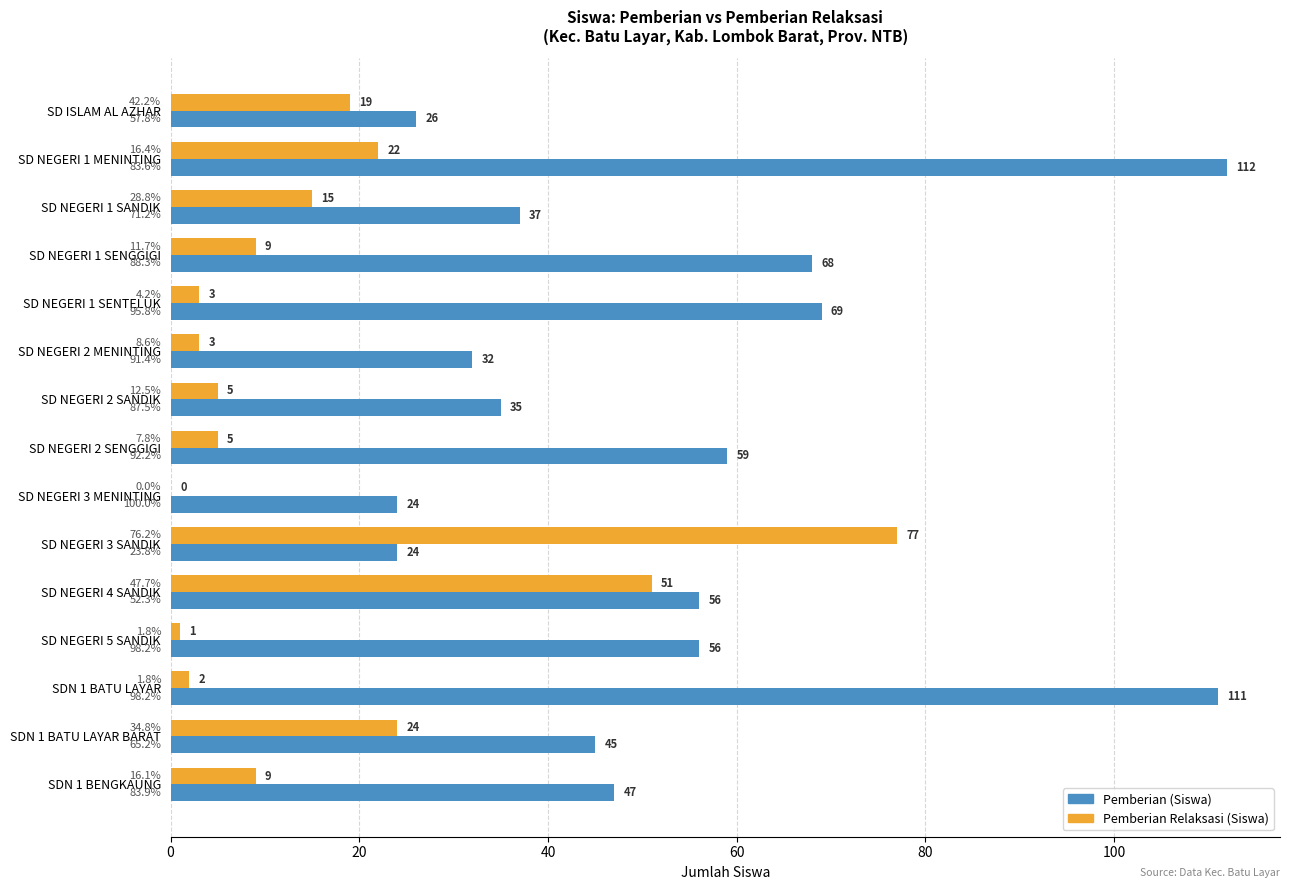

Which category has the highest value across all series?

SD NEGERI 1 MENINTING